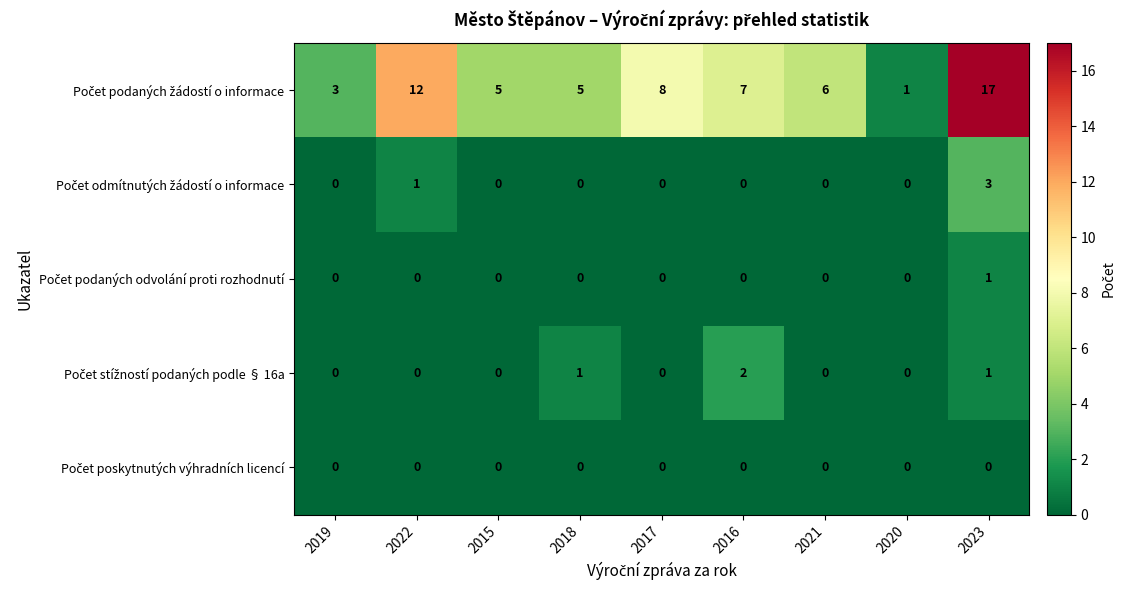

What is the greatest value displayed?

17